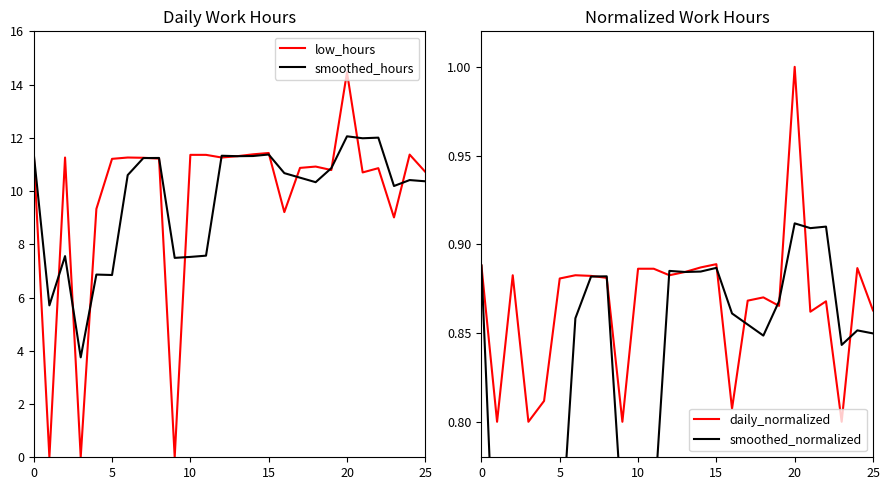

What is the label of the 20th point from the right?

6